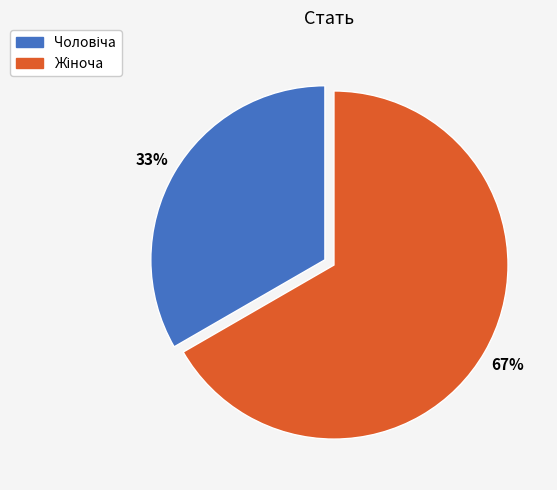

Is there any slice that represents more than half of the pie?

Yes